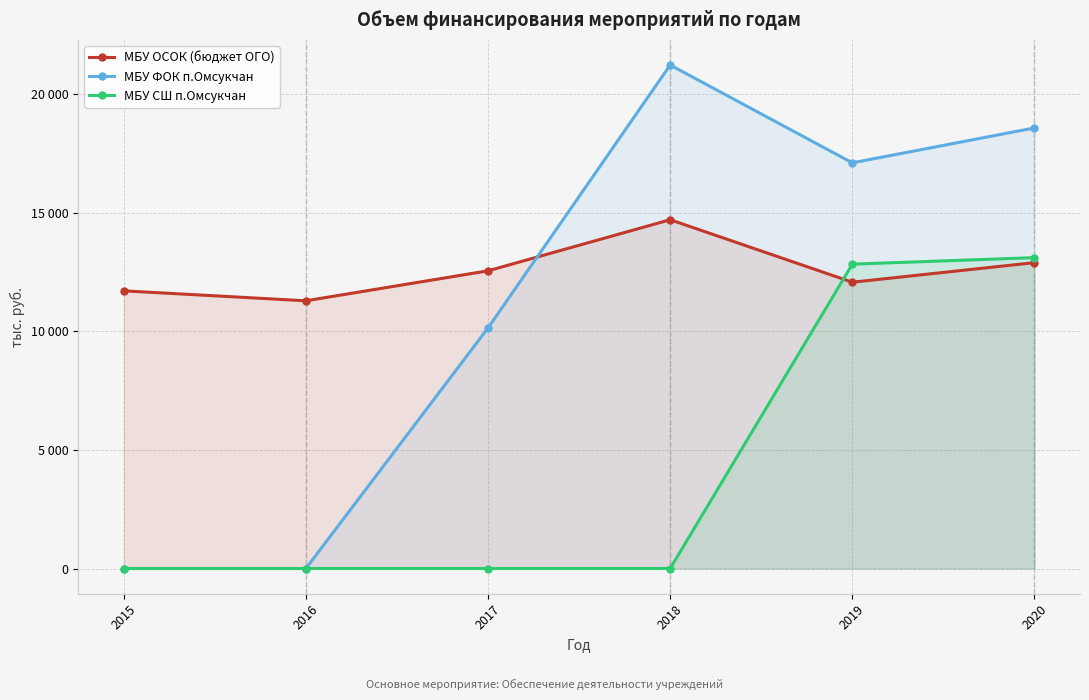

True or false: МБУ ФОК п.Омсукчан and МБУ СШ п.Омсукчан intersect in this chart.

False